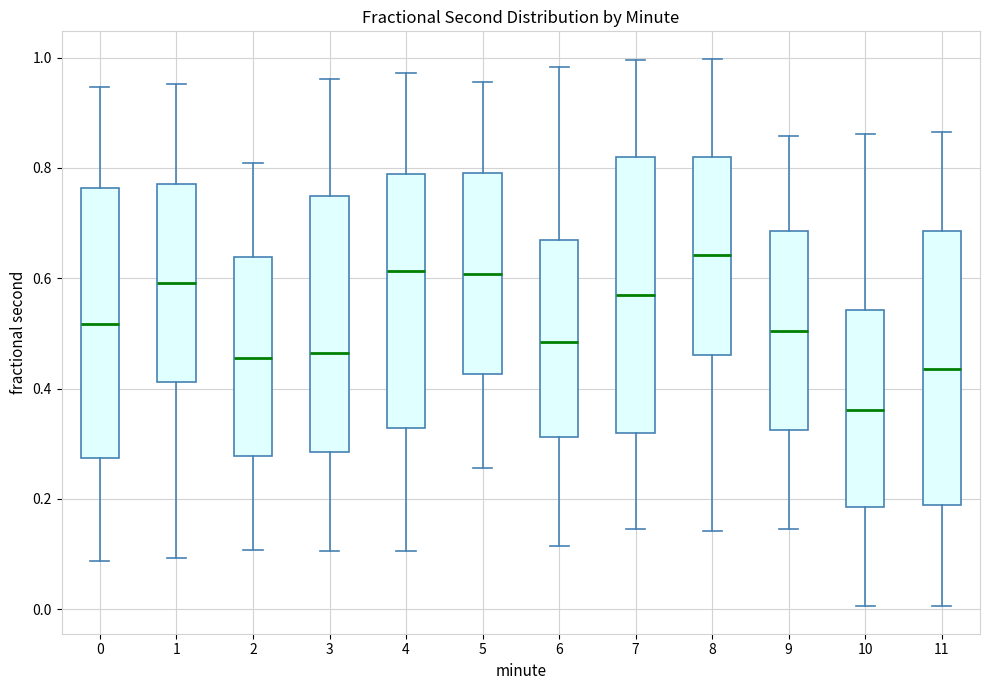

Reading left to right, read every box against the y-axis: the position of its median line, the range the box covers, and the ends of its whiskers. The values are not printed on the chart, so give them approximately, as read against the axis.

0: median 0.52, box 0.28 to 0.76, whiskers 0.08 to 0.94
1: median 0.60, box 0.42 to 0.78, whiskers 0.10 to 0.96
2: median 0.46, box 0.28 to 0.64, whiskers 0.10 to 0.80
3: median 0.46, box 0.28 to 0.74, whiskers 0.10 to 0.96
4: median 0.62, box 0.32 to 0.78, whiskers 0.10 to 0.98
5: median 0.60, box 0.42 to 0.80, whiskers 0.26 to 0.96
6: median 0.48, box 0.32 to 0.66, whiskers 0.12 to 0.98
7: median 0.56, box 0.32 to 0.82, whiskers 0.14 to 1.00
8: median 0.64, box 0.46 to 0.82, whiskers 0.14 to 1.00
9: median 0.50, box 0.32 to 0.68, whiskers 0.14 to 0.86
10: median 0.36, box 0.18 to 0.54, whiskers 0.00 to 0.86
11: median 0.44, box 0.18 to 0.68, whiskers 0.00 to 0.86